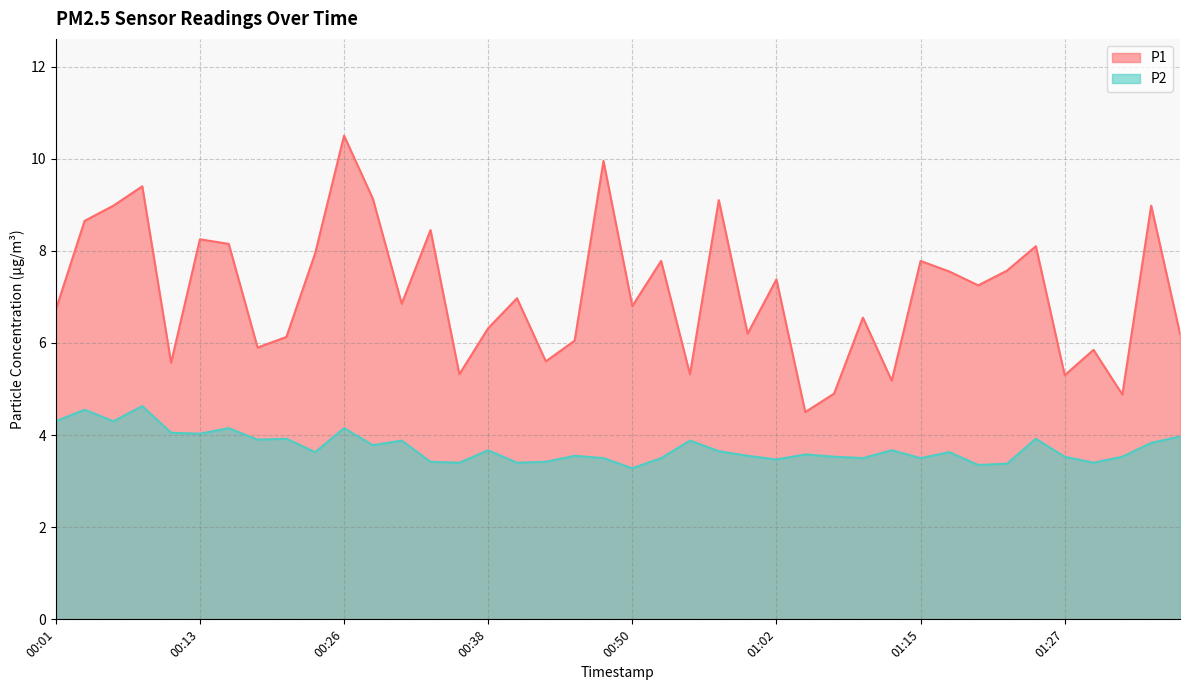

What is the difference between the maximum and minimum values in the P2 series?

1.4